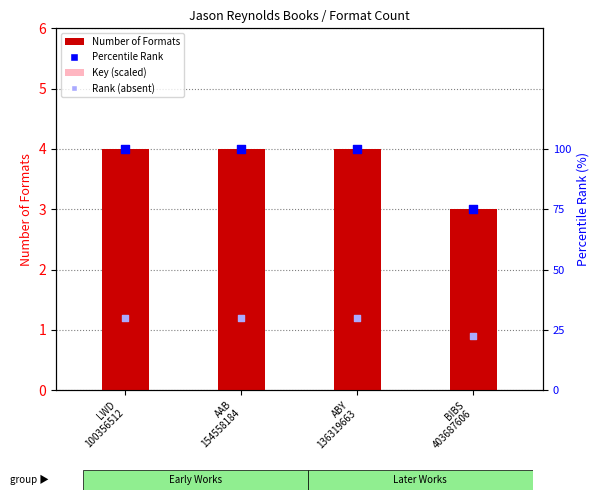

At which category is the sum across all series the highest?

LWD
100356512